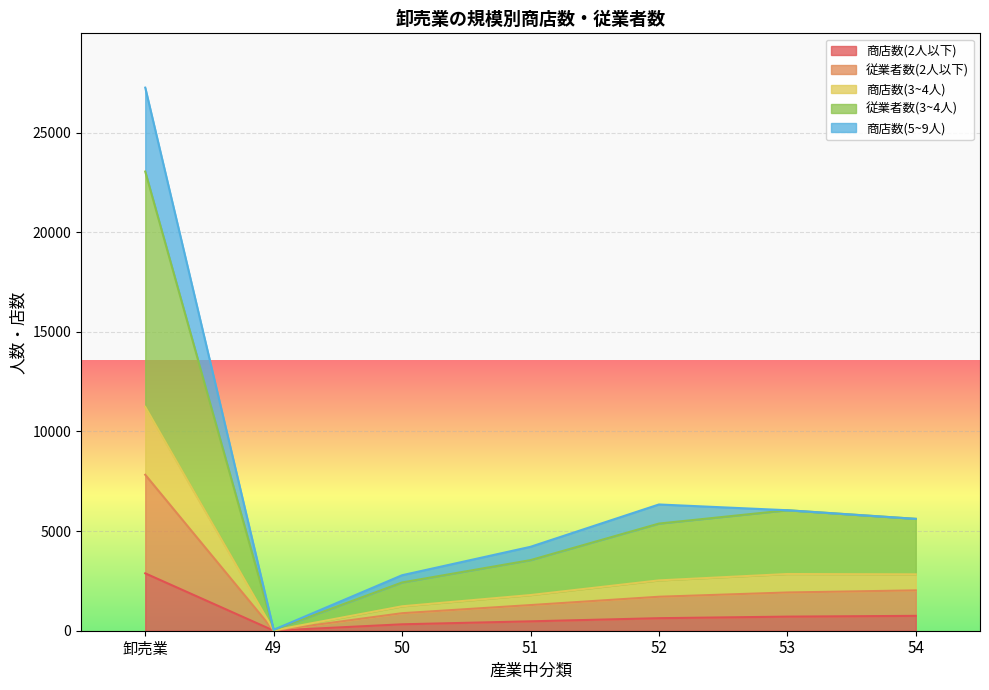

True or false: 従業者数(3~4人) has a value of 984 at 52.

False